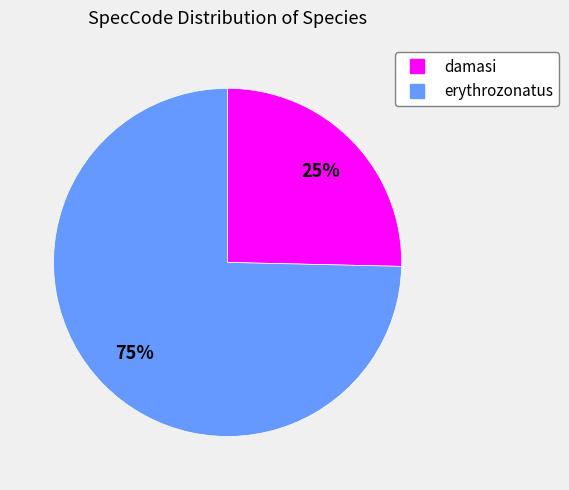

Which slice is the smallest?

damasi